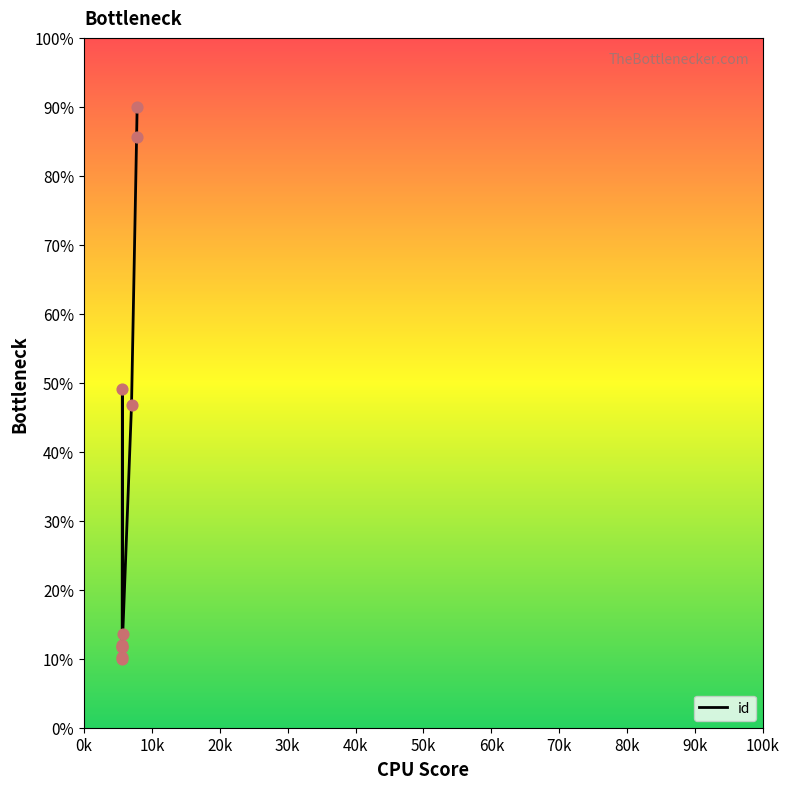

What is the difference between the maximum and minimum values?

80.0